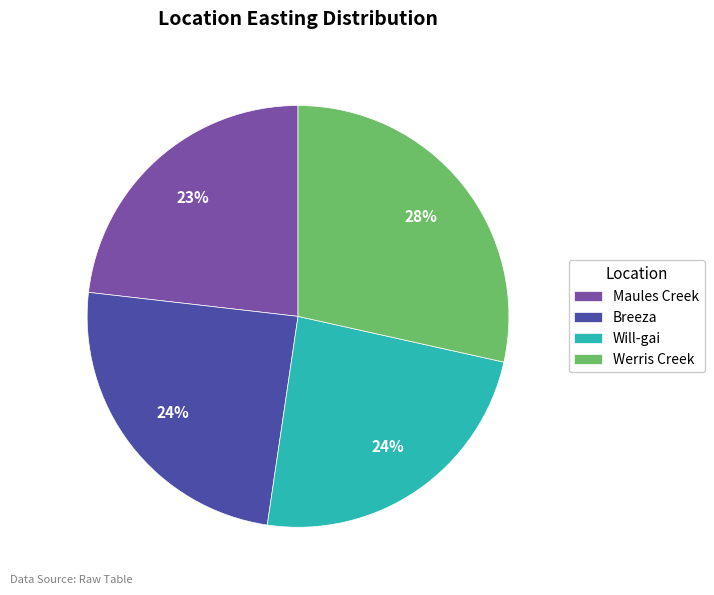

Which category has the smallest portion of the pie?

Maules Creek